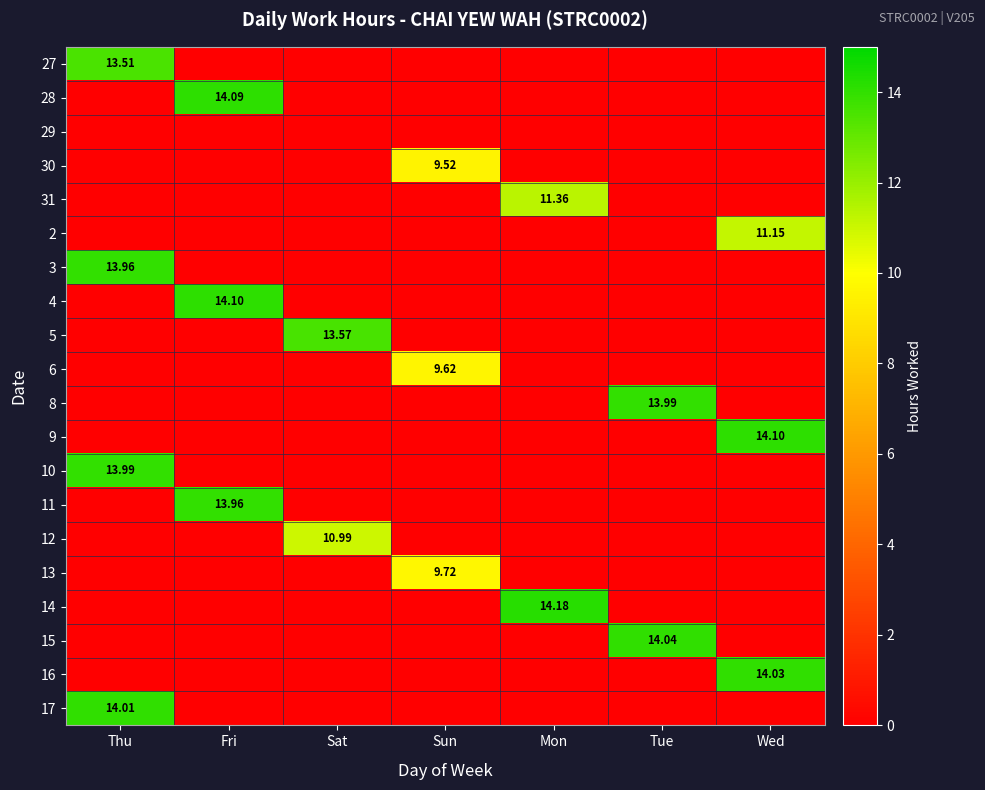

What is the maximum value for 14?

14.2